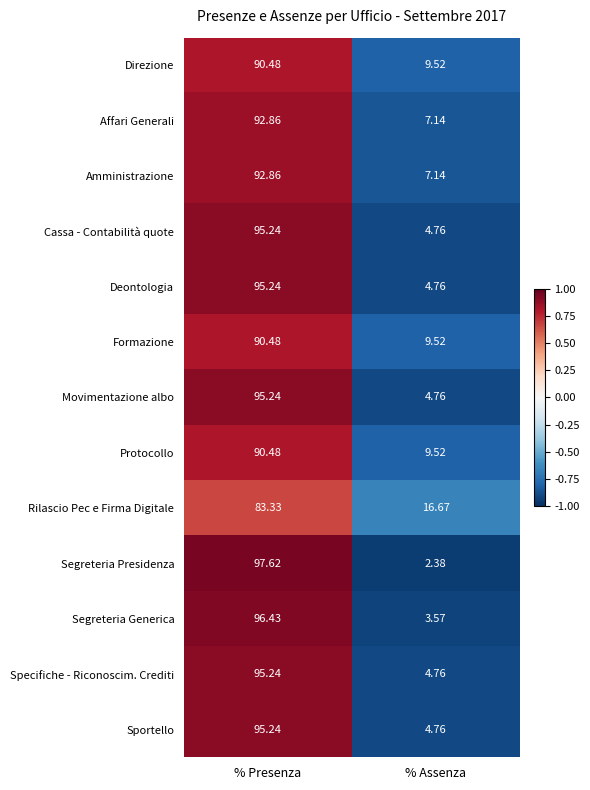

What is the total value across all series at % Assenza?

89.3